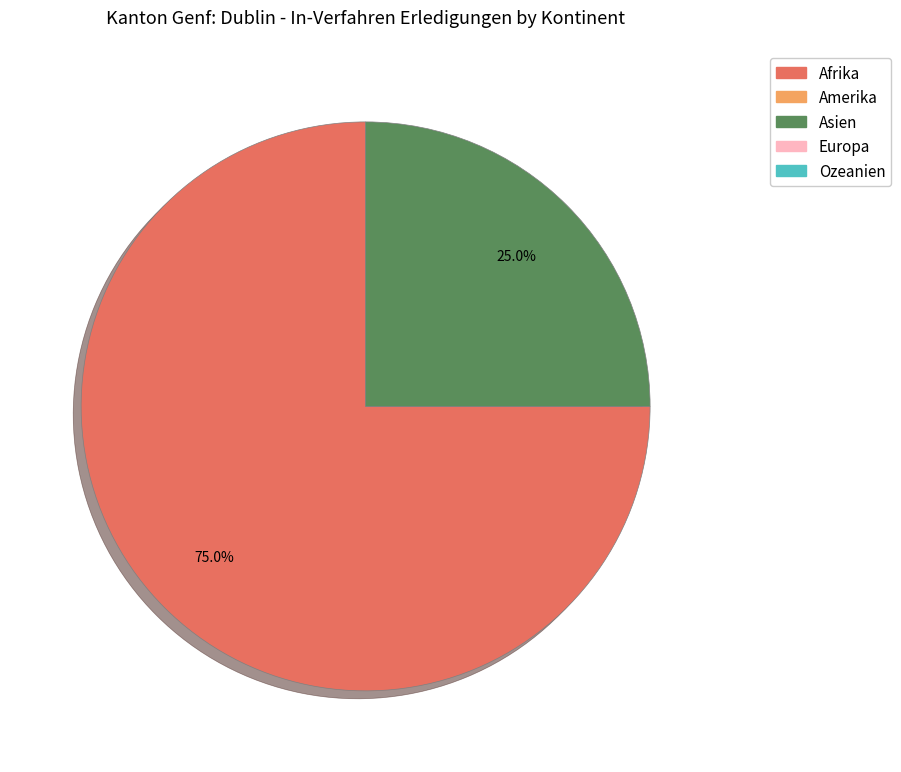

Does any single category account for the majority?

Yes